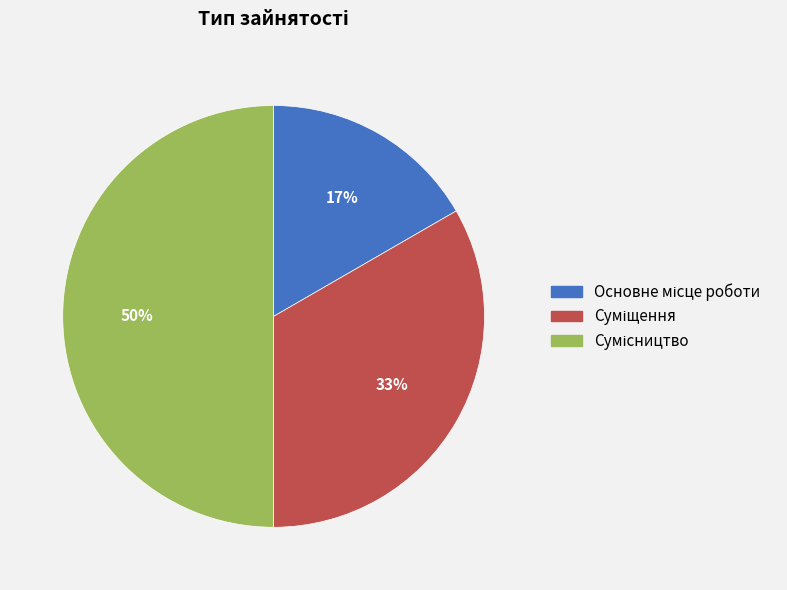

To the nearest percent, what is the difference between the largest and smallest slice percentages?

33%